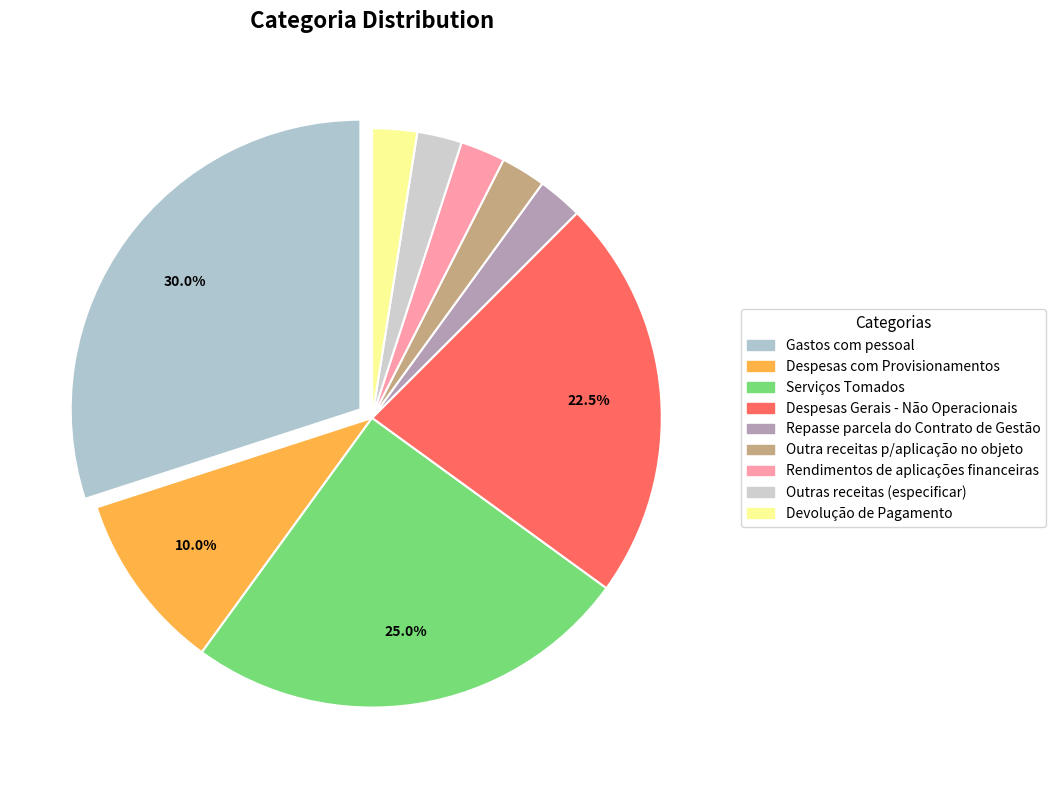

What is the ratio of the value at Despesas com Provisionamentos to the value at Repasse parcela do Contrato de Gestão?

4.0